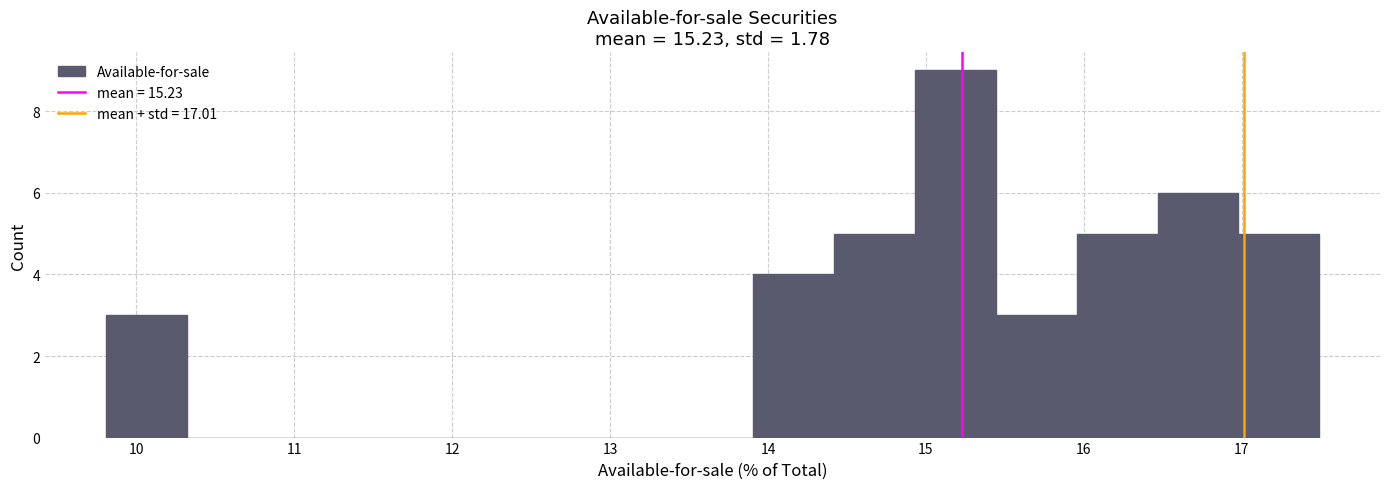

Which range on the x-axis has the tallest bar?

14.9 to 15.4